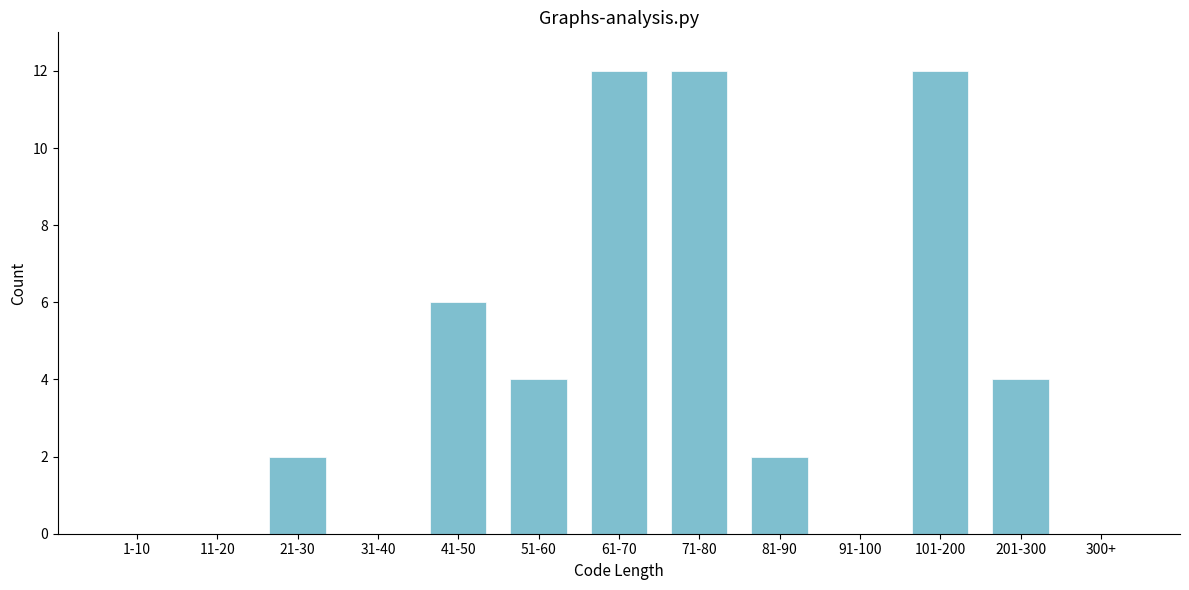

Reading left to right, extract all data points from this chart.

1-10=0	11-20=0	21-30=2	31-40=0	41-50=6	51-60=4	61-70=12	71-80=12	81-90=2	91-100=0	101-200=12	201-300=4	300+=0